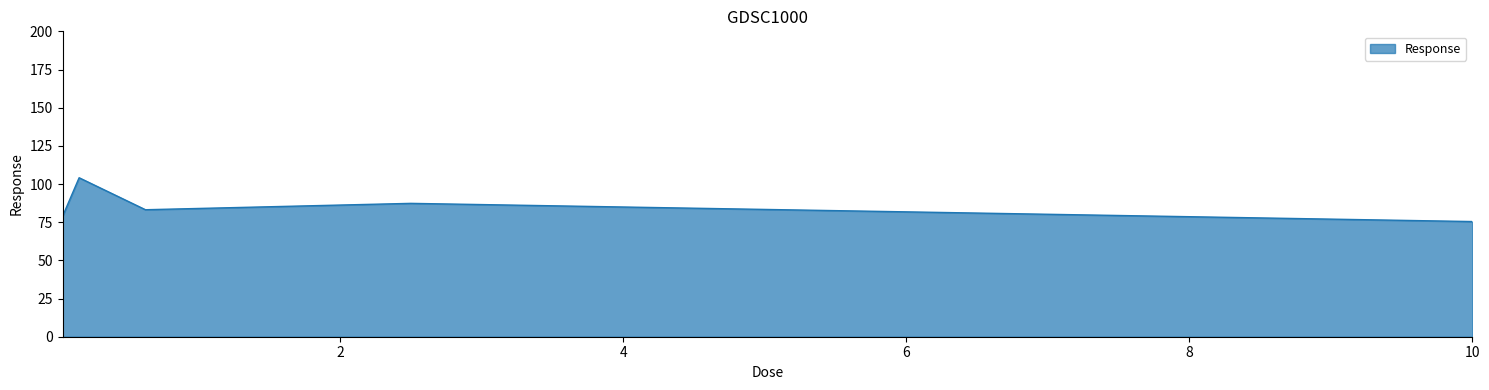

What is the sum of all values?

428.9